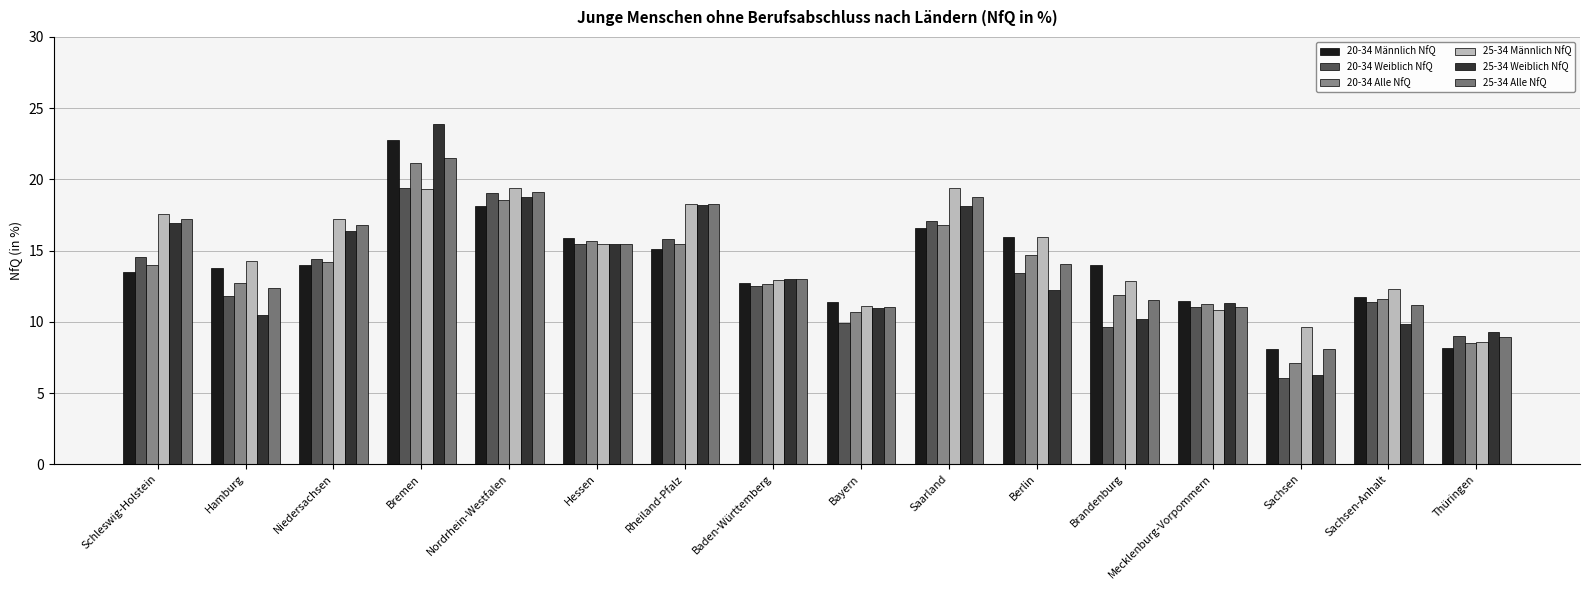

What is the average value of the 20-34 Männlich NfQ series?

13.9